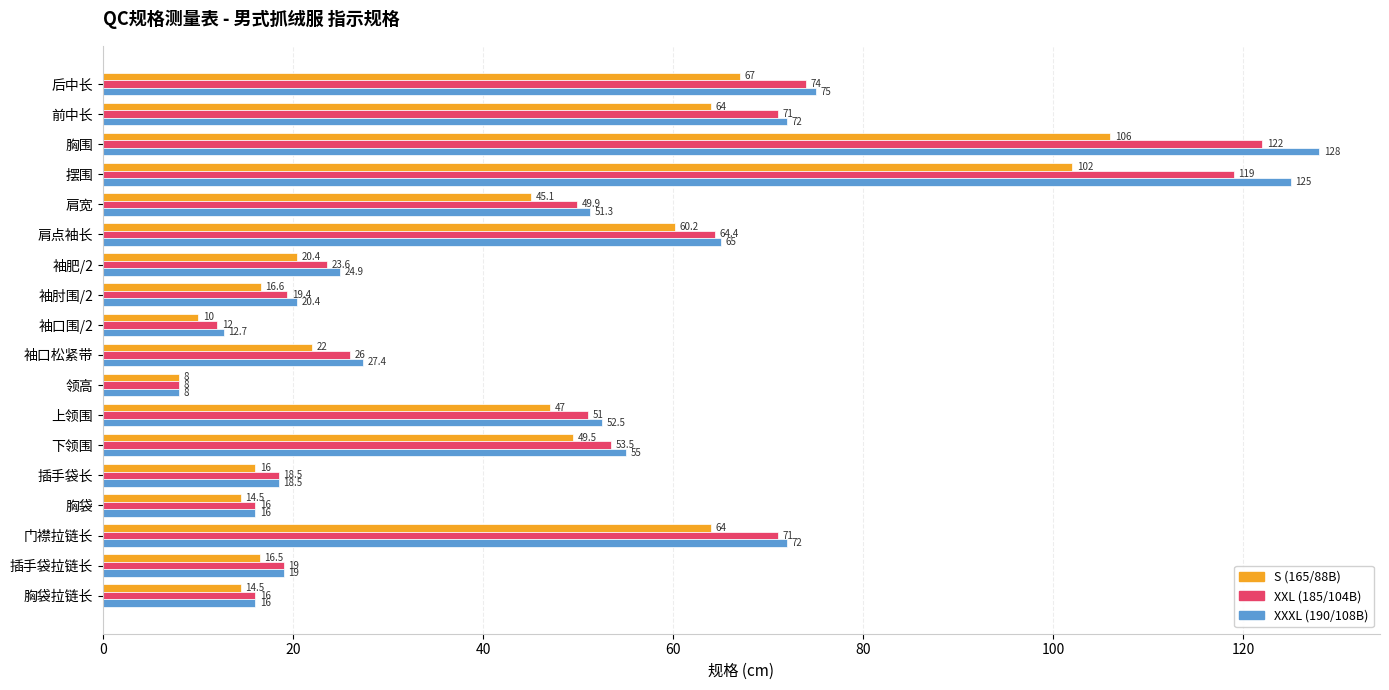

Is it true that XXL (185/104B) equals 71.0 at 门襟拉链长?

True